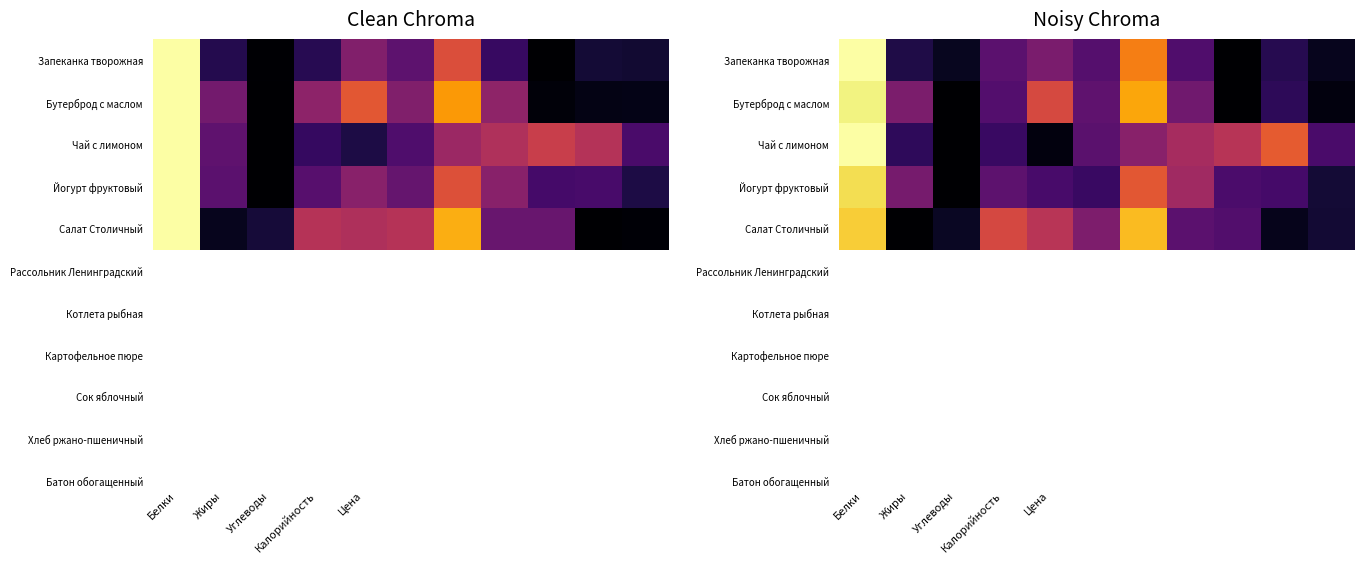

Is it true that Бутерброд с маслом equals 0.4 at Калорийность?

False